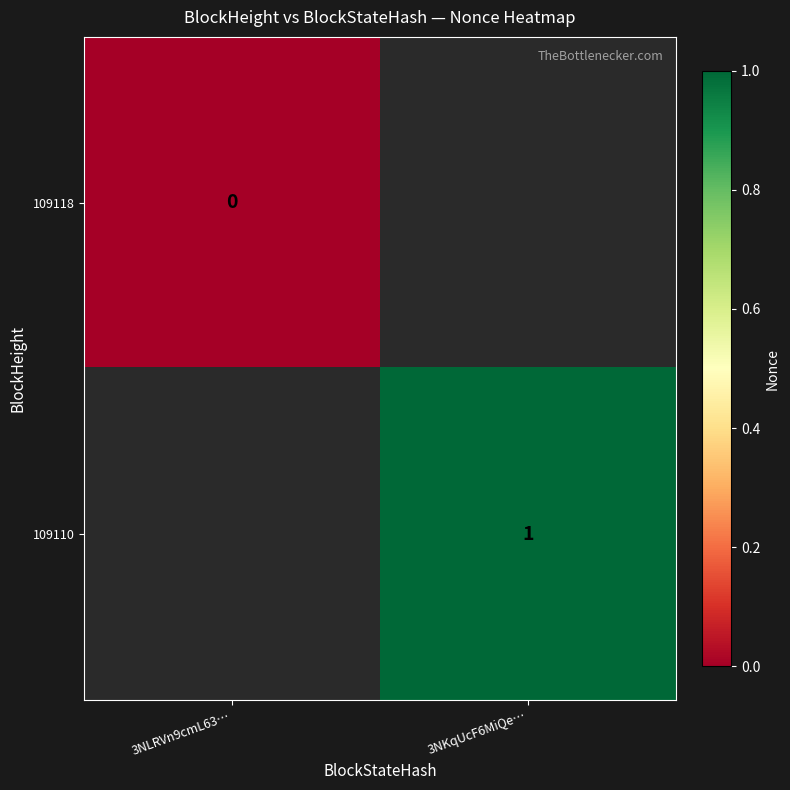

Which label corresponds to the largest value in the chart?

3NKqUcF6MiQe…